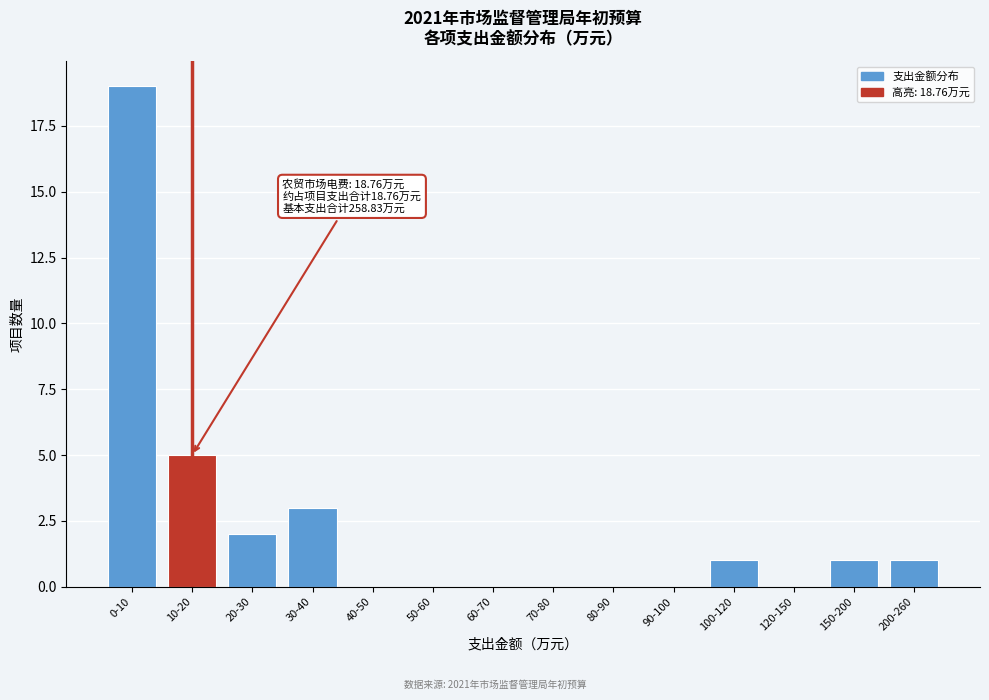

Reading right to left, transcribe all the data shown in this chart.

200-260=1	150-200=1	120-150=0	100-120=1	90-100=0	80-90=0	70-80=0	60-70=0	50-60=0	40-50=0	30-40=3	20-30=2	10-20=5	0-10=19